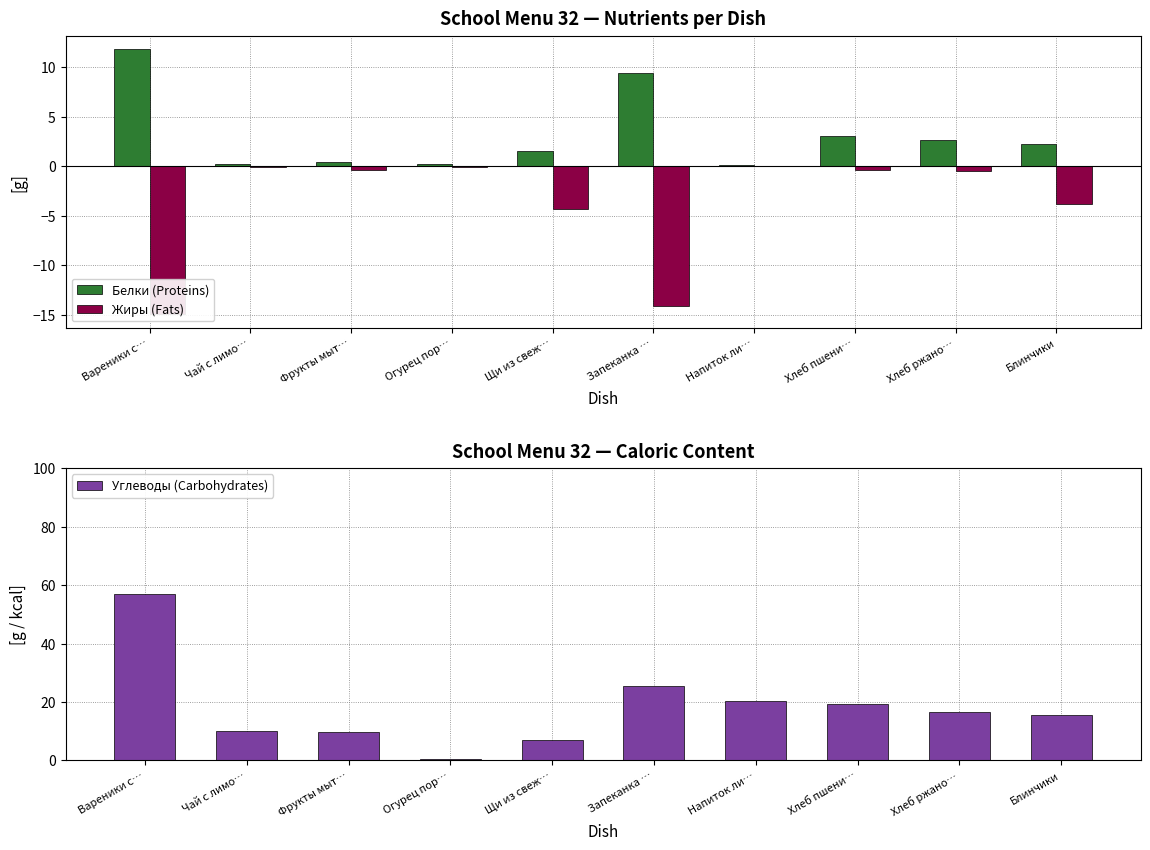

List the labels in order of Жиры (Fats) value, largest first.

Напиток ли…, Огурец пор…, Чай с лимо…, Хлеб пшени…, Фрукты мыт…, Хлеб ржано…, Блинчики, Щи из свеж…, Запеканка …, Вареники с…